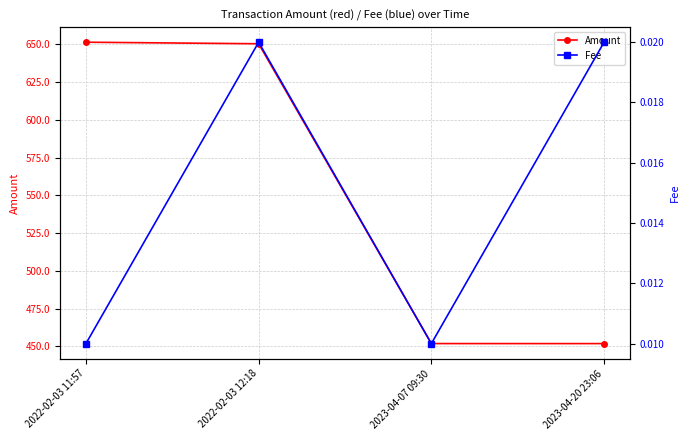

At how many categories does at least one series exceed 200?

4